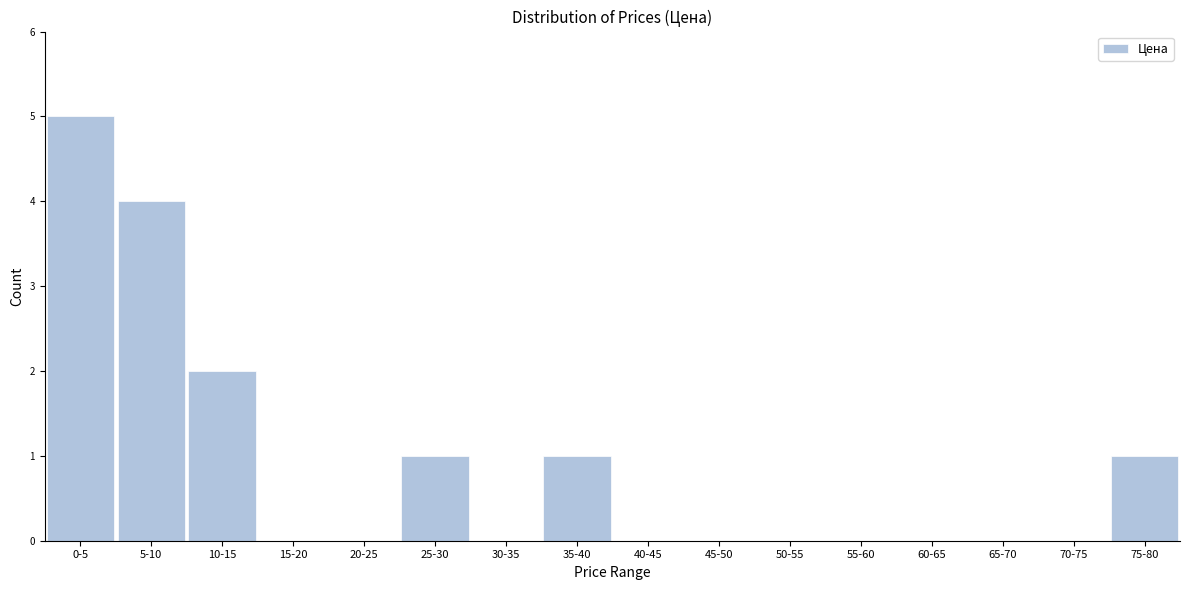

Reading left to right, list all the values displayed in this chart.

0-5=5	5-10=4	10-15=2	15-20=0	20-25=0	25-30=1	30-35=0	35-40=1	40-45=0	45-50=0	50-55=0	55-60=0	60-65=0	65-70=0	70-75=0	75-80=1